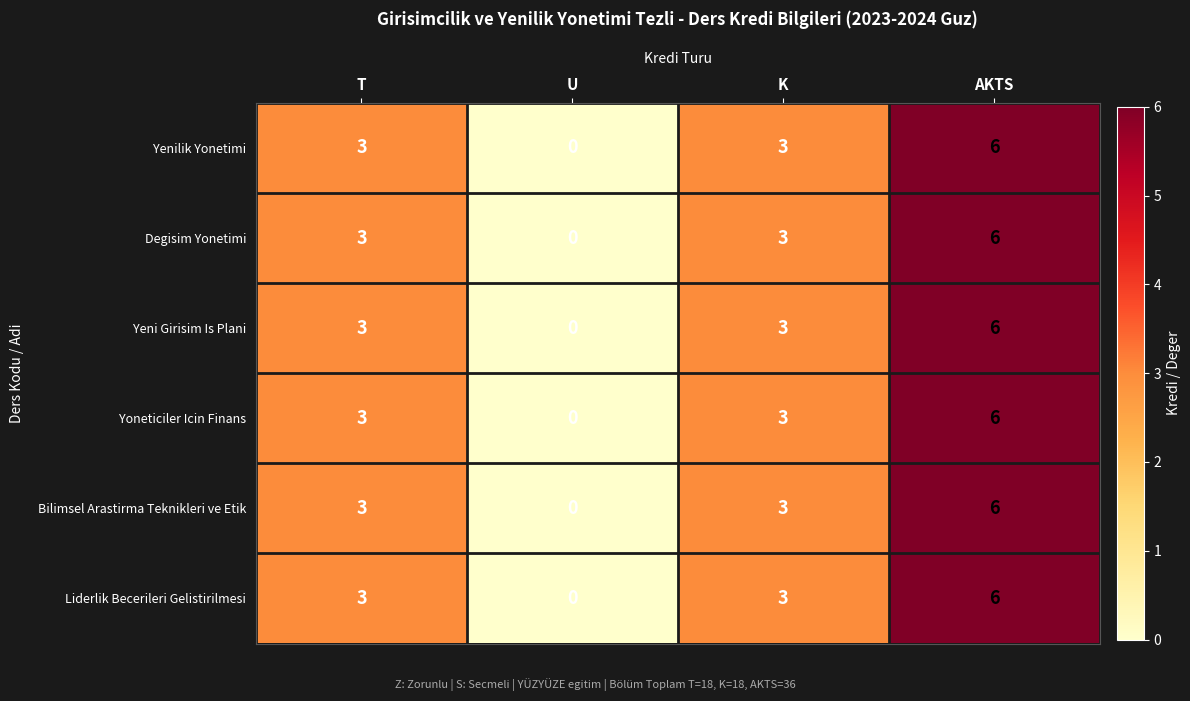

What is the difference between the second highest and minimum values in the Degisim Yonetimi series?

3